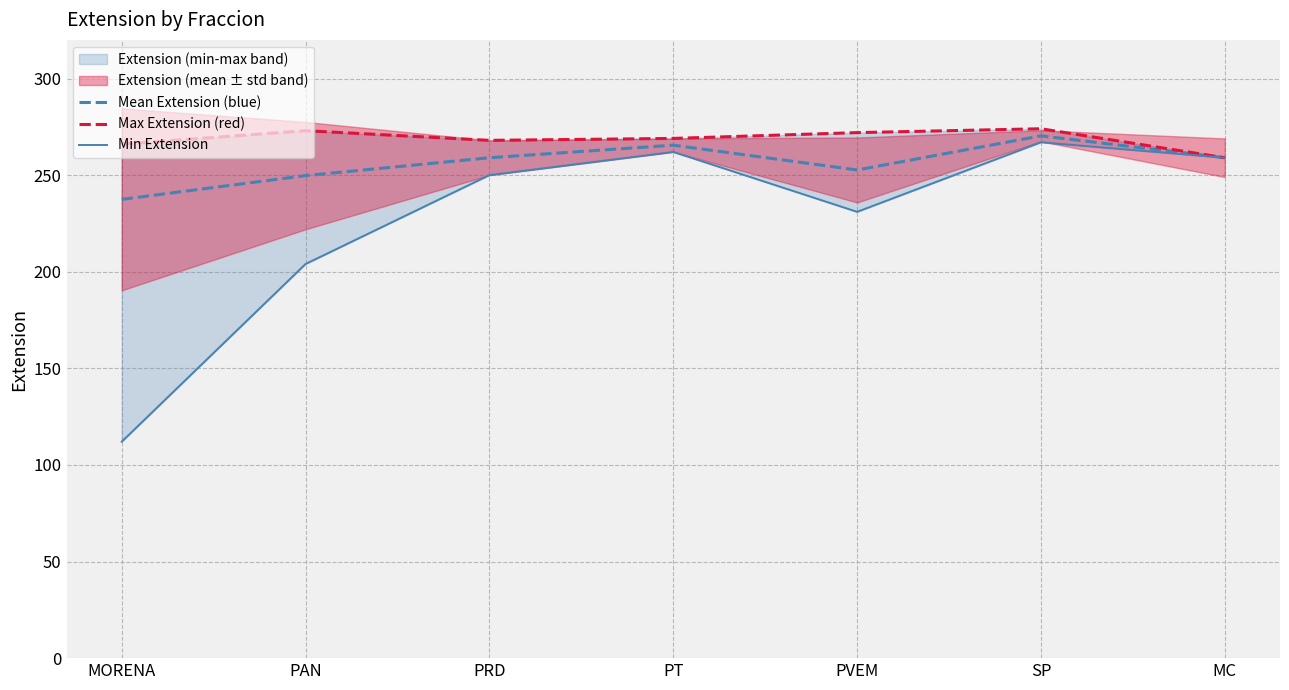

Which has a higher value, SP or MC?

SP